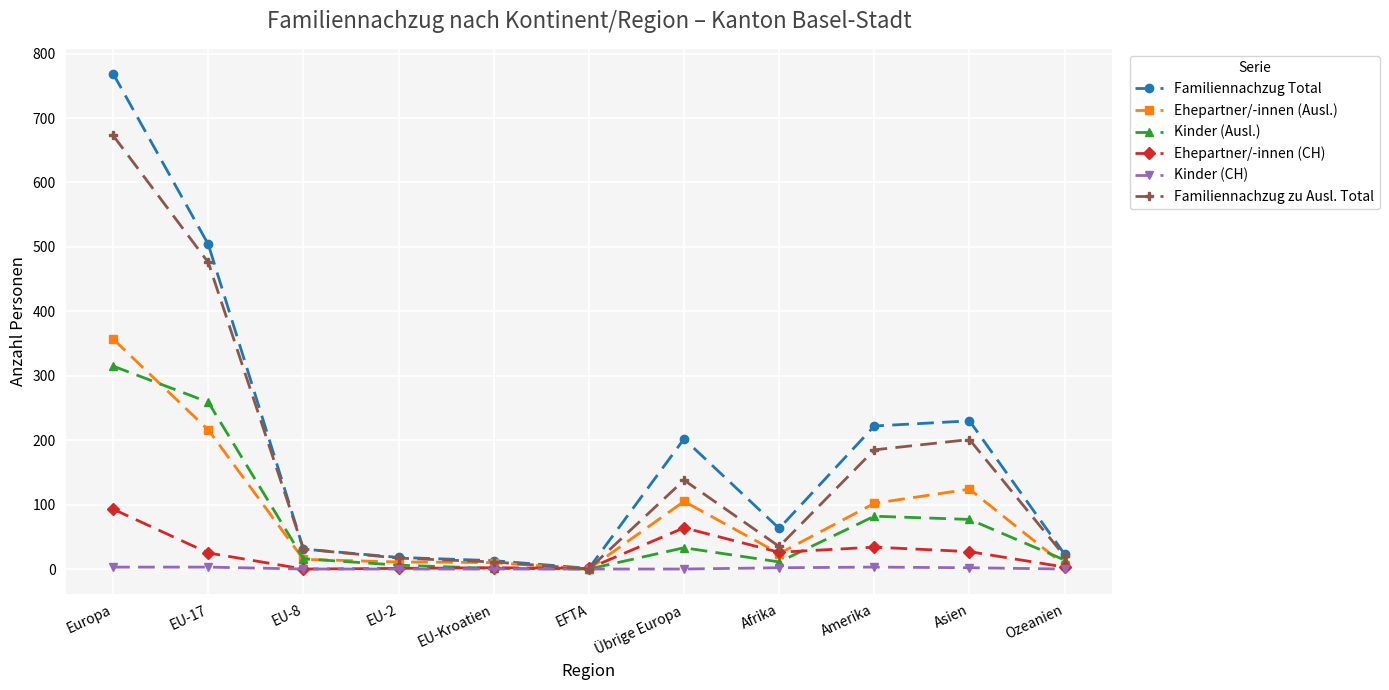

What is the difference between the second highest and second lowest values in the Ehepartner/-innen (CH) series?

63